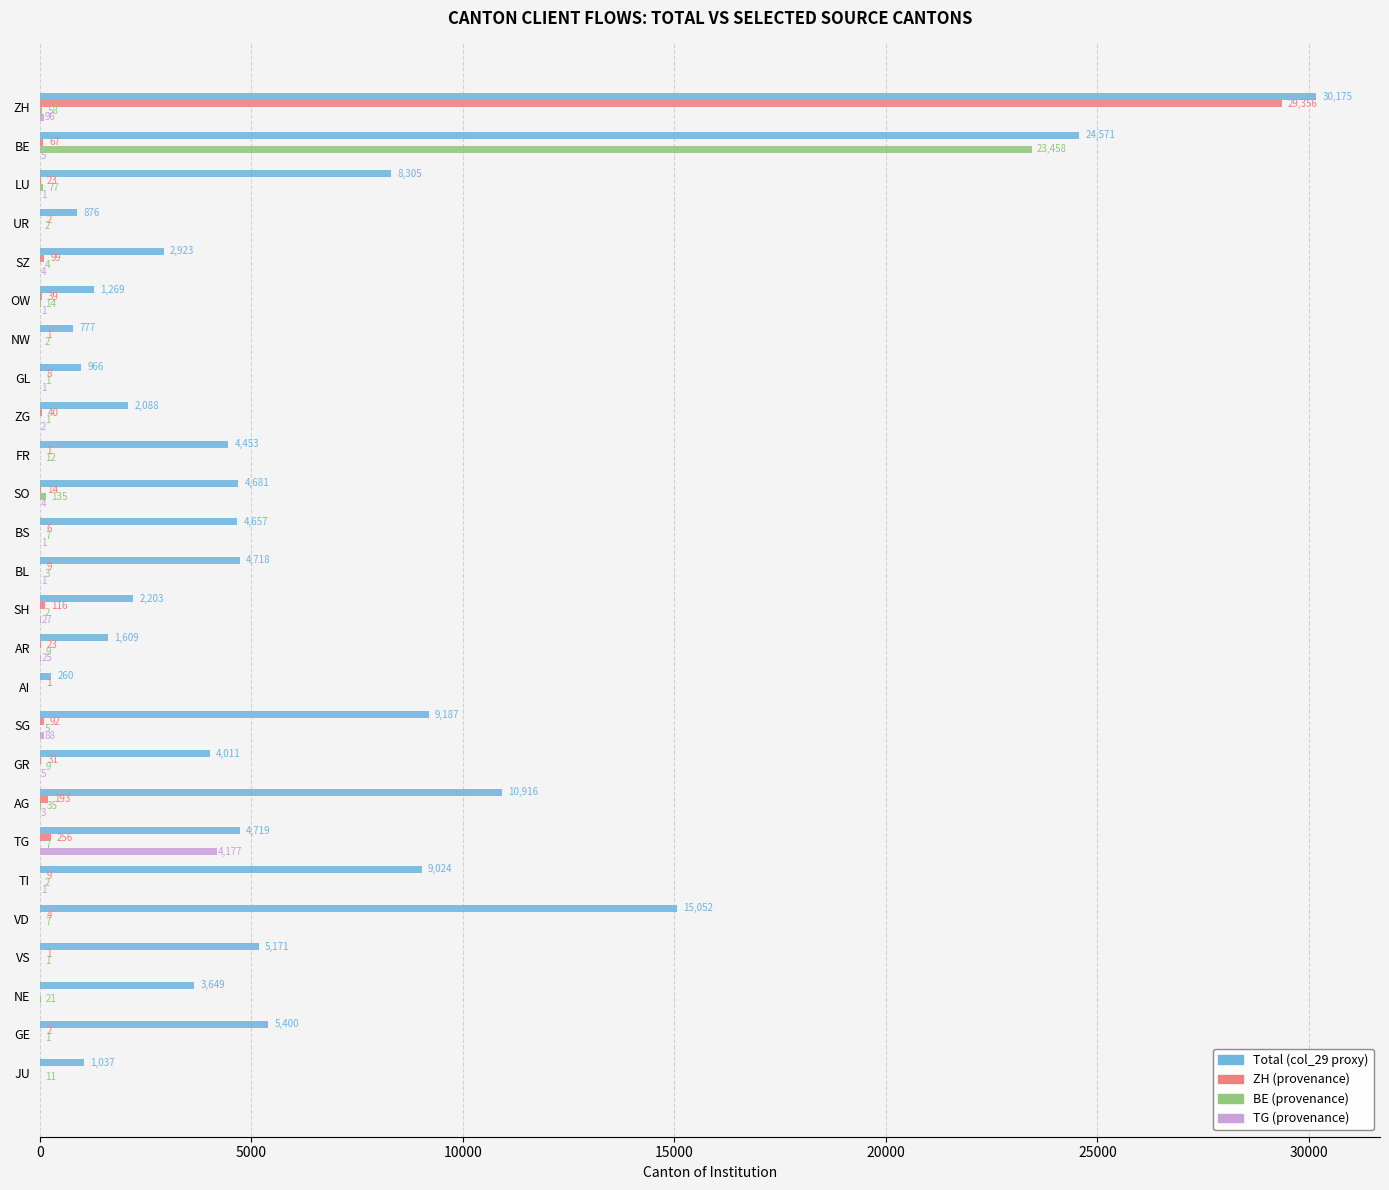

Which series changed the most between OW and SO?

Total (col_29 proxy)